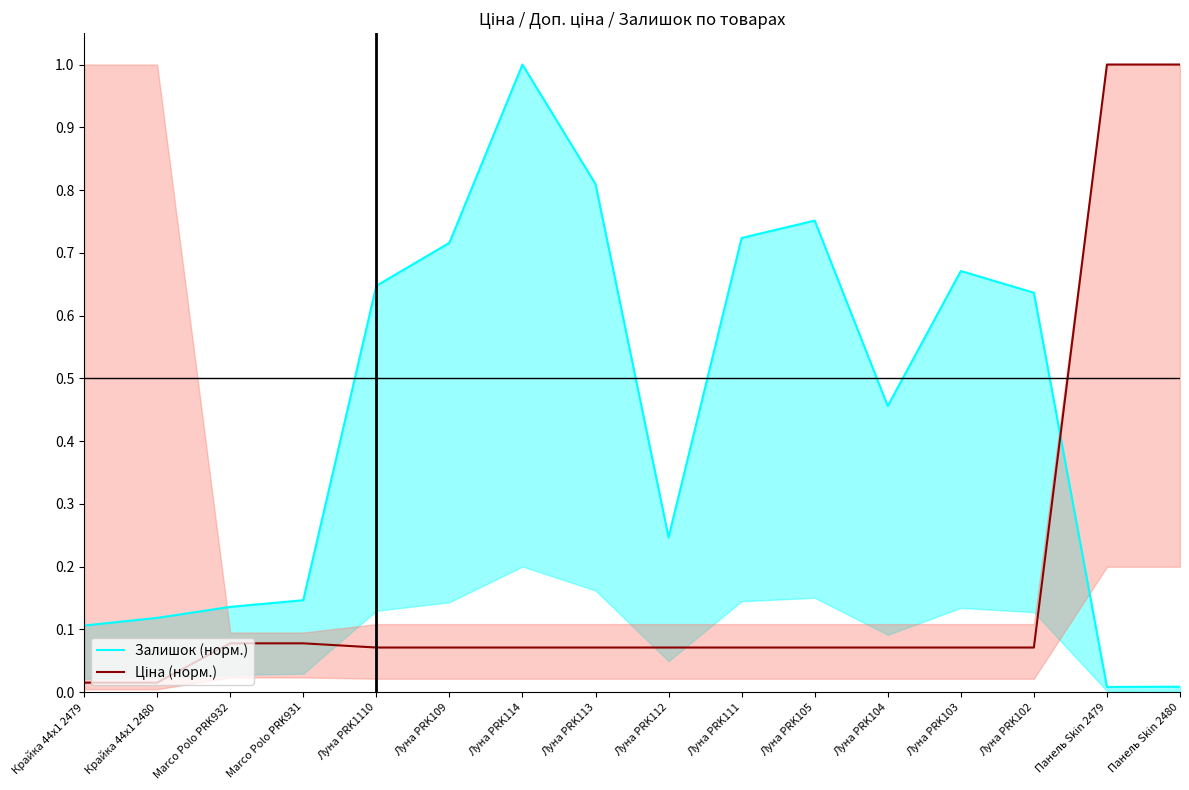

Reading left to right, list all the values displayed in this chart.

Залишок (норм.): 0.1	0.1	0.1	0.1	0.6	0.7	1.0	0.8	0.2	0.7	0.8	0.5	0.7	0.6	0.0	0.0
Ціна (норм.): 0.0	0.0	0.1	0.1	0.1	0.1	0.1	0.1	0.1	0.1	0.1	0.1	0.1	0.1	1.0	1.0